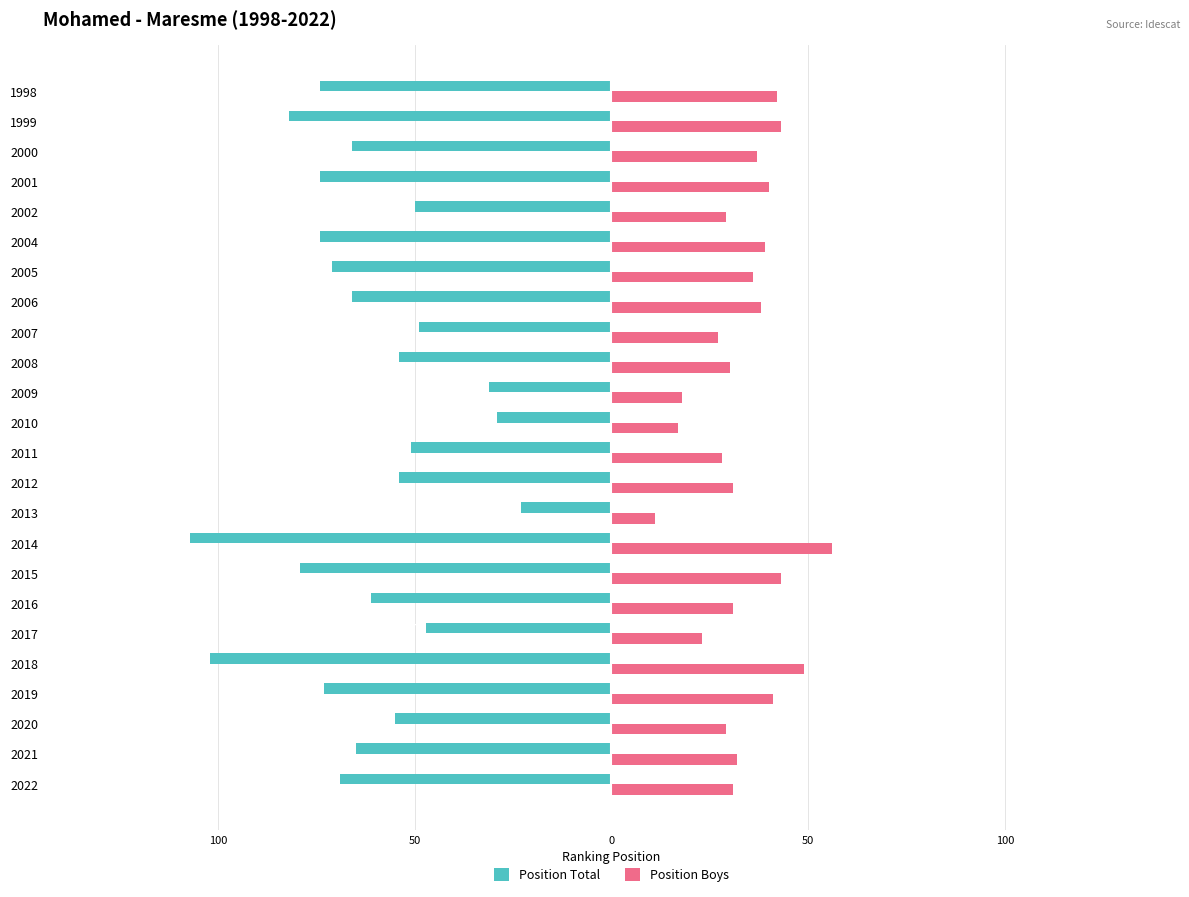

What are all the series names shown in the legend?

Position Total, Position Boys